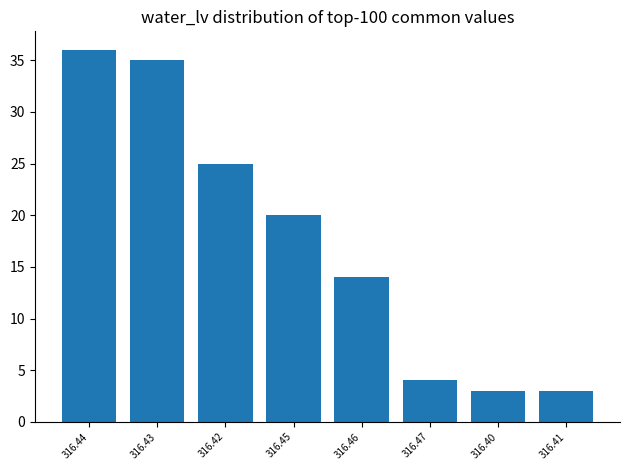

Reading right to left, what are all the values shown in this chart?

3	3	4	14	20	25	35	36